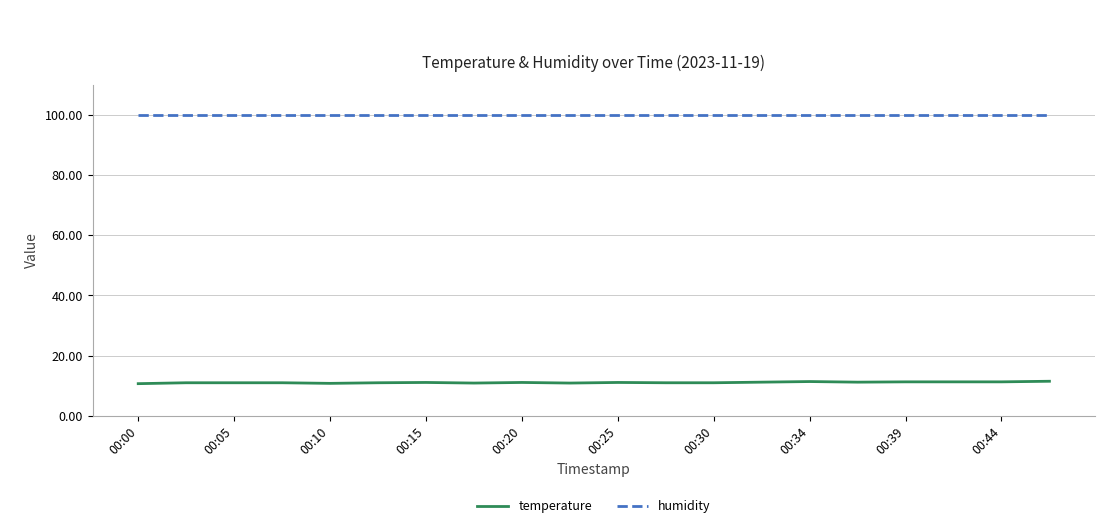

Is this an area chart (filled region under the line)?

No